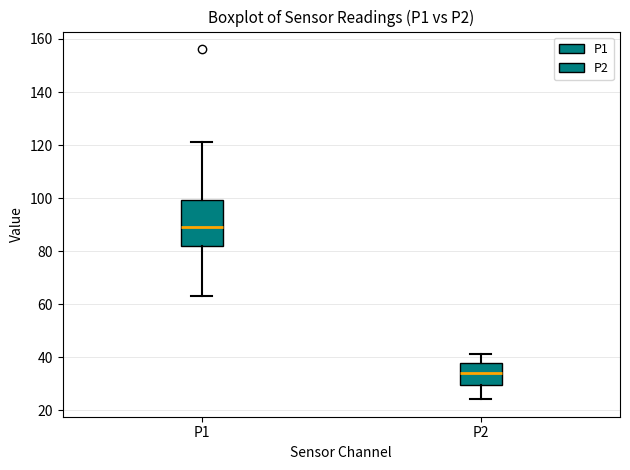

Reading left to right, read every box against the y-axis: the position of its median line, the range the box covers, and the ends of its whiskers. The values are not printed on the chart, so give them approximately, as read against the axis.

P1: median 90, box 82 to 100, whiskers 64 to 122
P2: median 34, box 30 to 38, whiskers 24 to 42